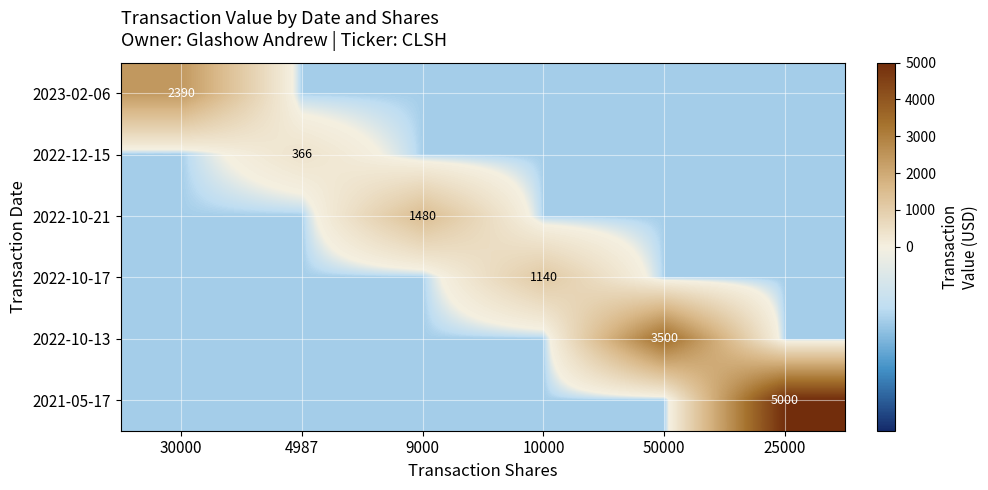

Which series changed the most between 10000 and 50000?

2022-10-13